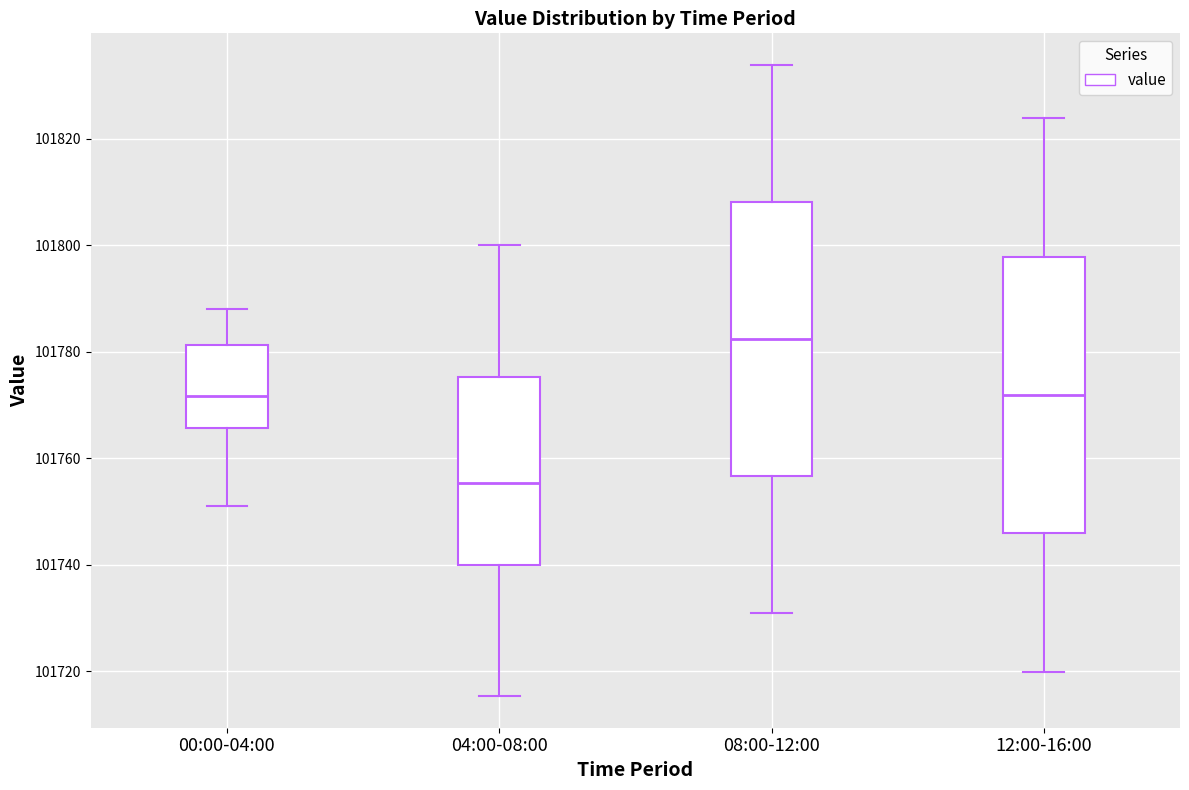

Where does the lower whisker of the box for 12:00-16:00 end on the y-axis? The values are not printed on the chart, so give them approximately, as read against the axis.

101720